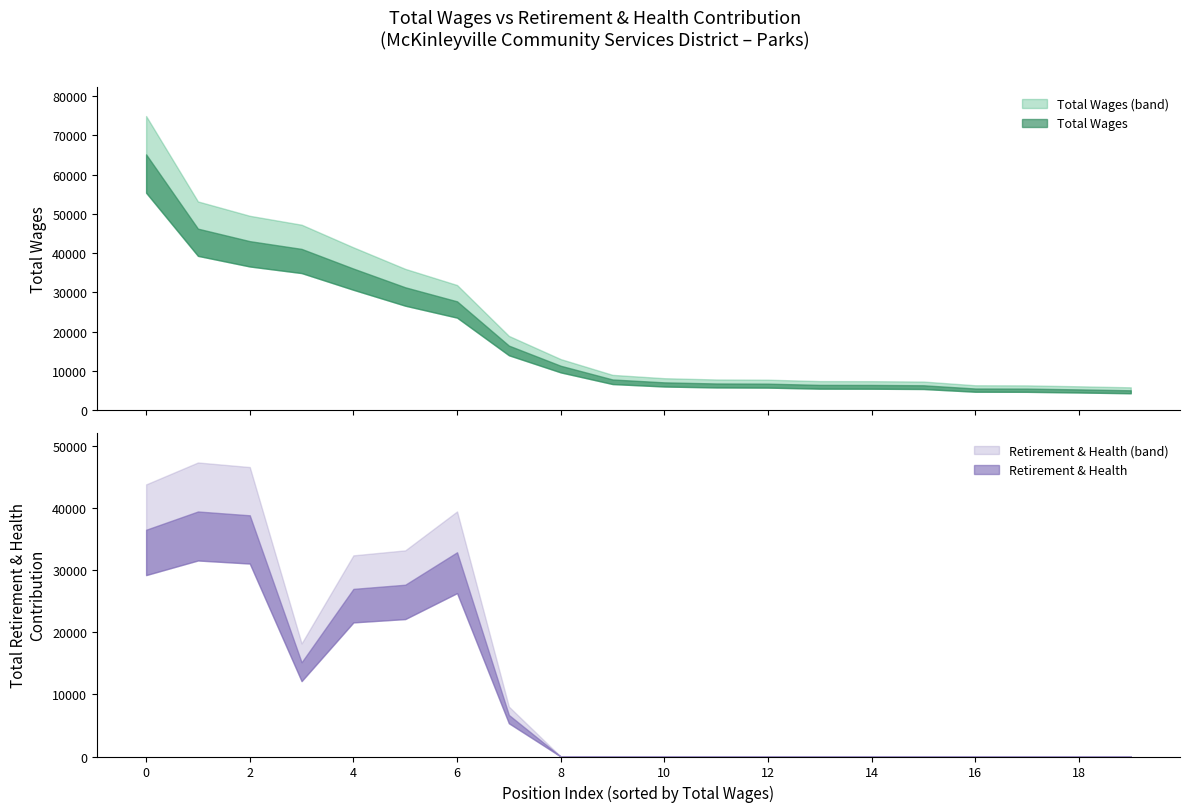

Between which two adjacent categories do retirement and total_wages first intersect?

5 and 6